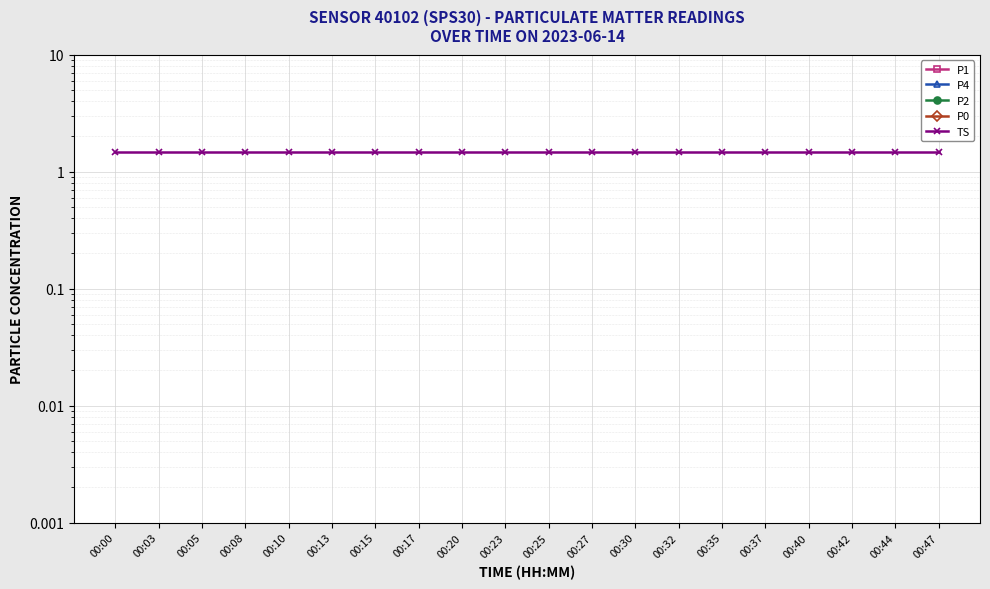

Between 00:40 and 00:15, which is larger?

00:40